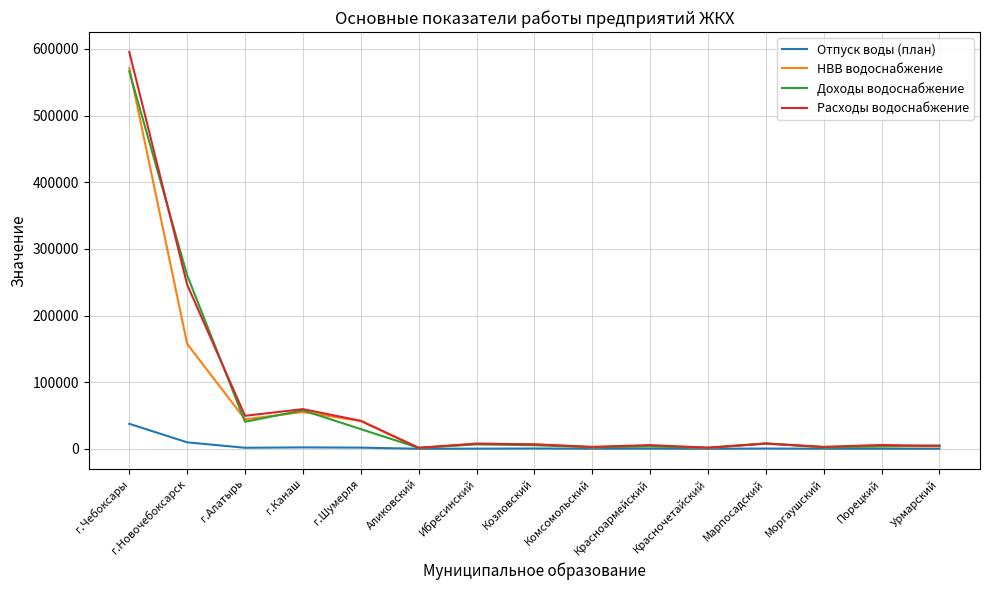

Does the chart display data point markers on the line(s)?

No